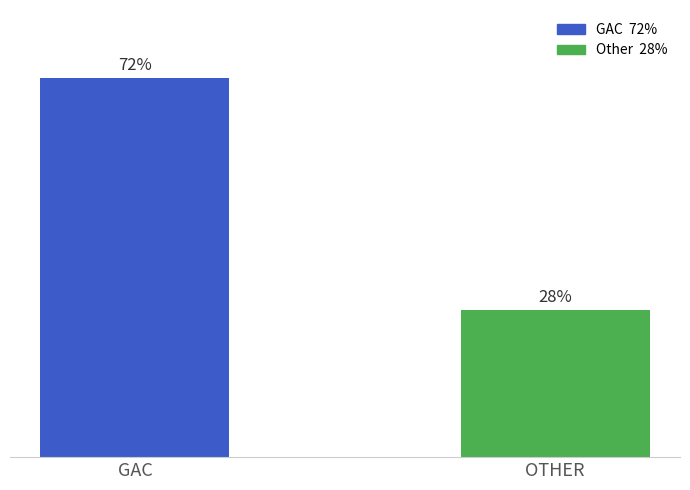

What is the label of the 2nd bar from the left?

OTHER